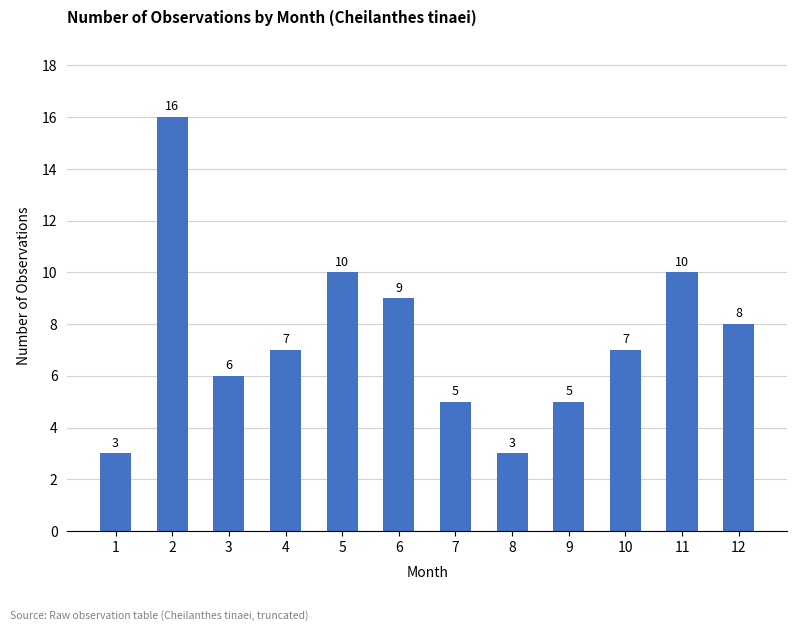

How many data points does each series have?

12